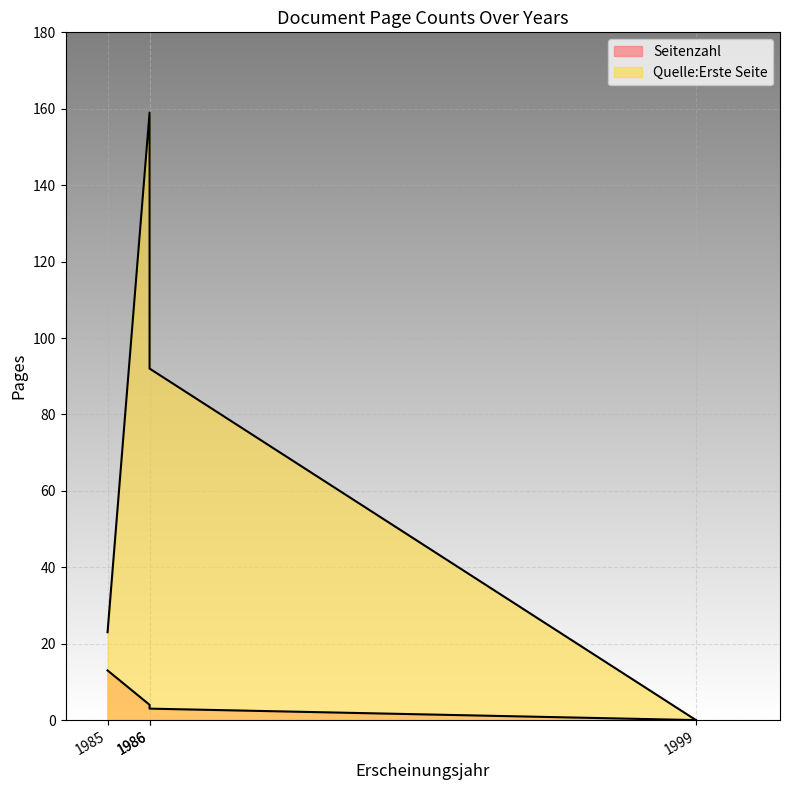

List the labels in order of Quelle:Erste Seite value, largest first.

1986 (OPUS4-5474), 1986 (OPUS4-5486), 1985 (OPUS4-6373), 1999 (OPUS4-5488)